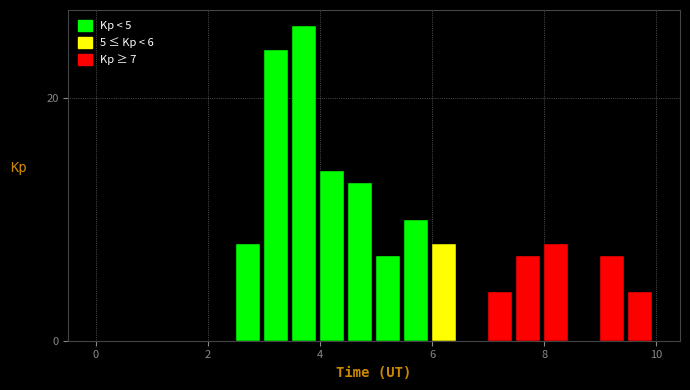

Read against the x-axis, roughly where is the centre of the tallest bar?

3.8